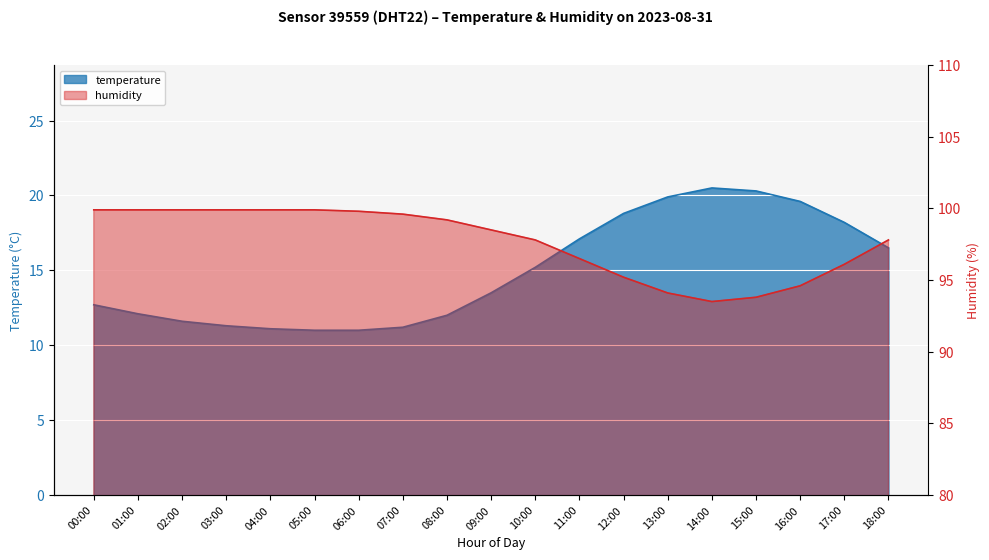

List the series in order of their peak value, highest first.

humidity, temperature